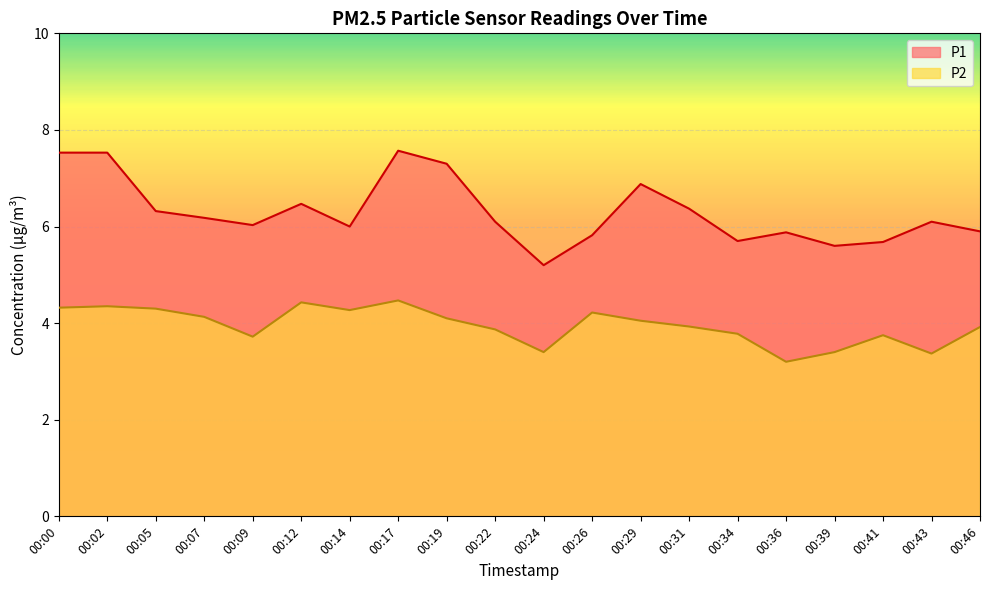

True or false: P2 and P1 cross at least once.

False